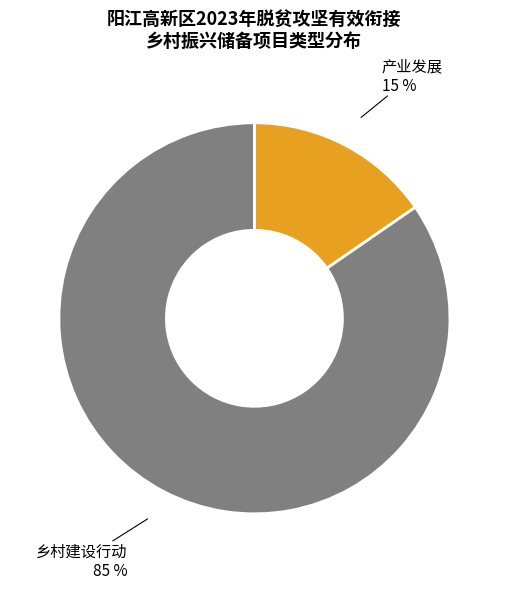

To the nearest percent, what is the average slice percentage?

50%